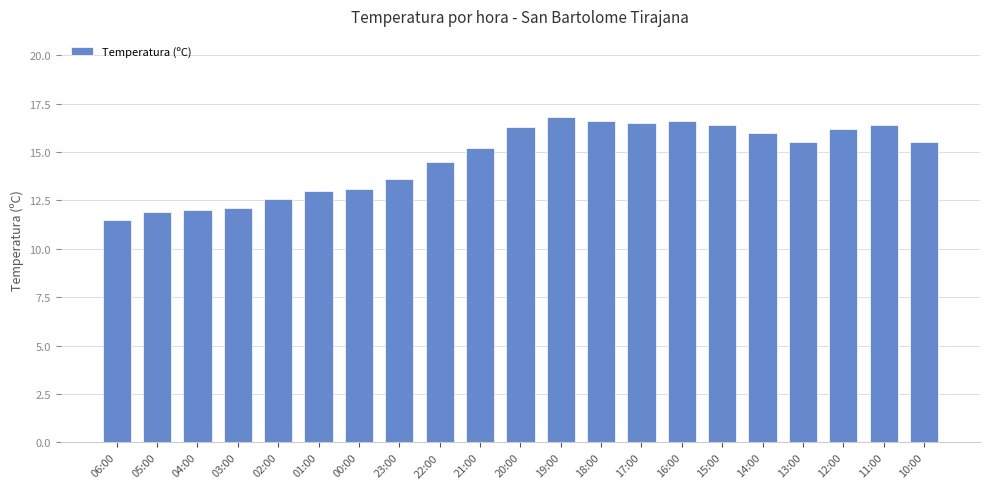

How many values are below 15?

9